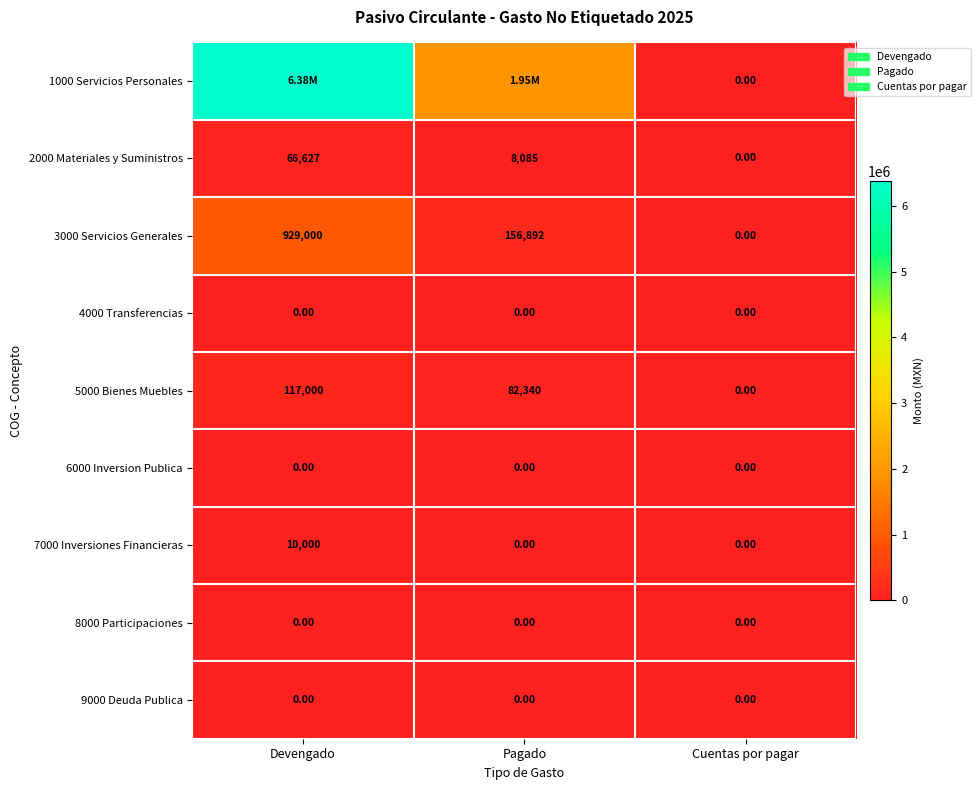

What is the total value across all series at Pagado?

2195575.4